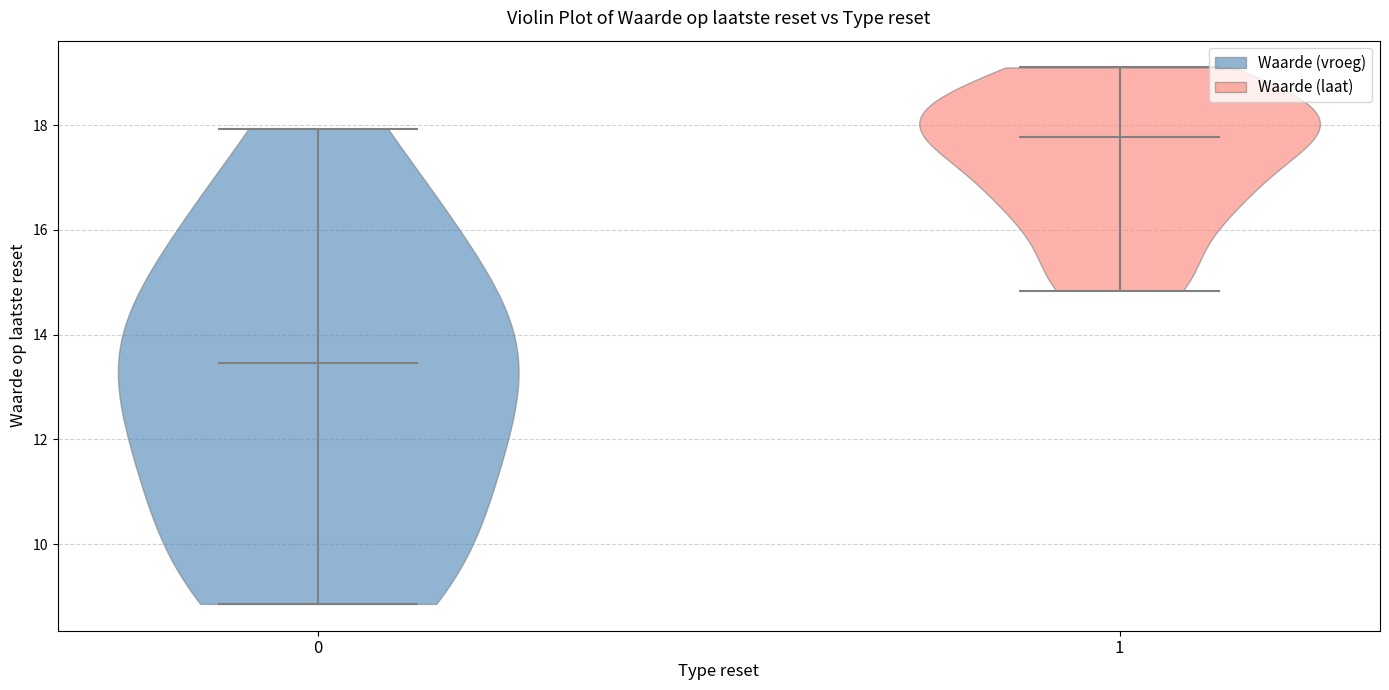

Reading left to right, read every violin against the y-axis: where its median line is, and the lowest and highest points it reaches. The values are not printed on the chart, so give them approximately, as read against the axis.

0: median line 13.4, lowest point 8.8, highest point 18.0
1: median line 17.8, lowest point 14.8, highest point 19.2